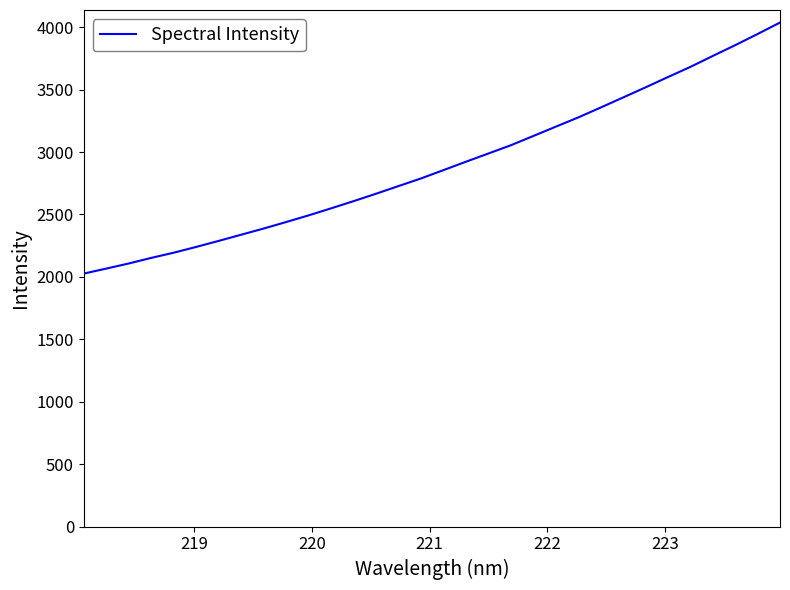

What is the difference between the maximum and minimum values?

2010.6